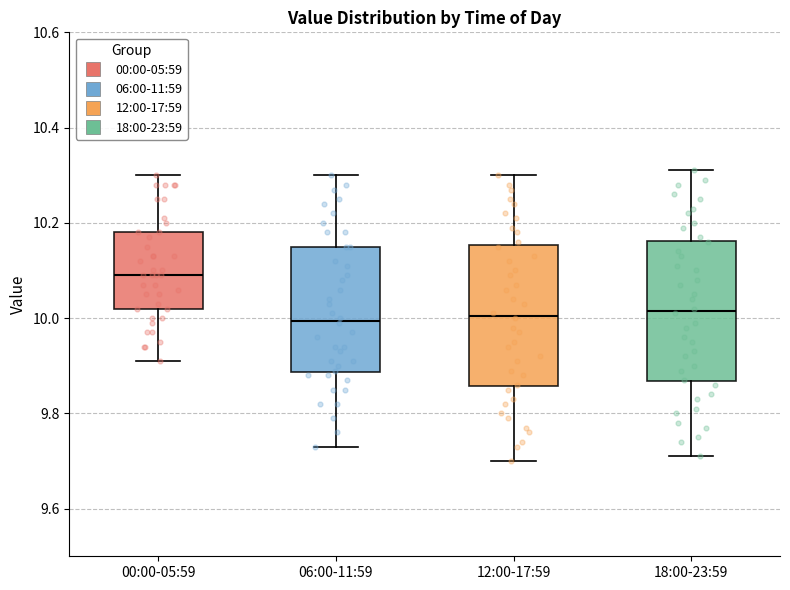

Reading left to right, transcribe this box plot: for each box, give where its median line is, the range the box spans, and where its two whiskers end, as read against the y-axis. The values are not printed on the chart, so give them approximately, as read against the axis.

00:00-05:59: median 10.10, box 10.02 to 10.18, whiskers 9.92 to 10.30
06:00-11:59: median 10.00, box 9.88 to 10.16, whiskers 9.74 to 10.30
12:00-17:59: median 10.00, box 9.86 to 10.16, whiskers 9.70 to 10.30
18:00-23:59: median 10.02, box 9.86 to 10.16, whiskers 9.72 to 10.32